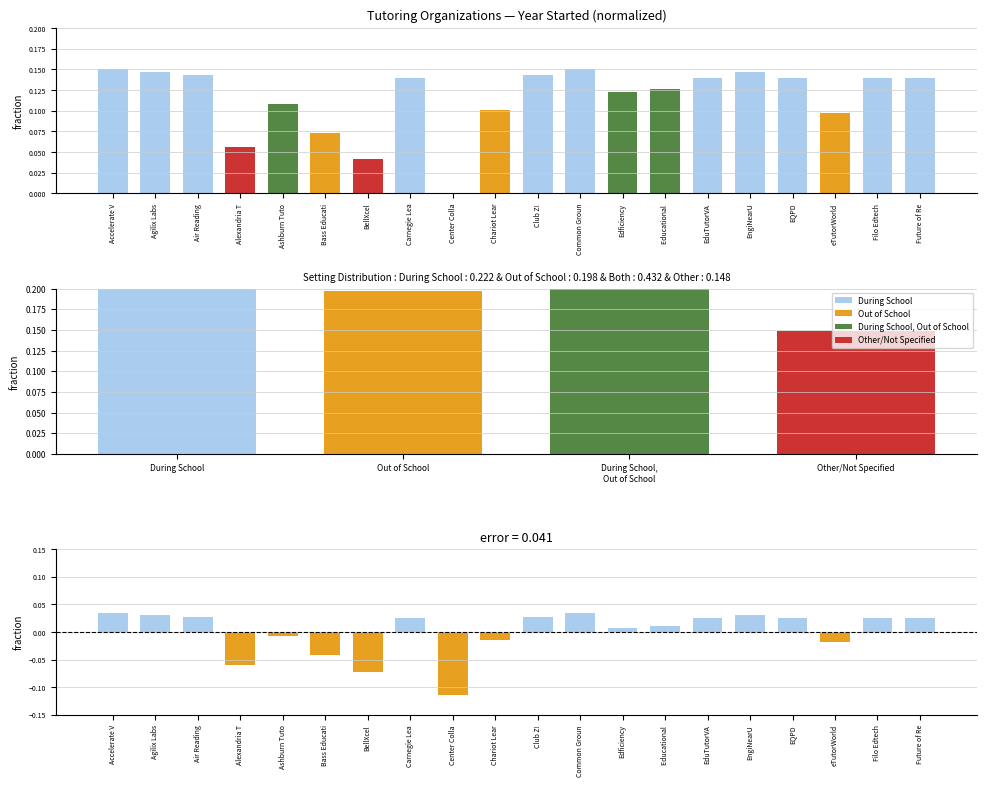

What position from the left is Edficiency?

13